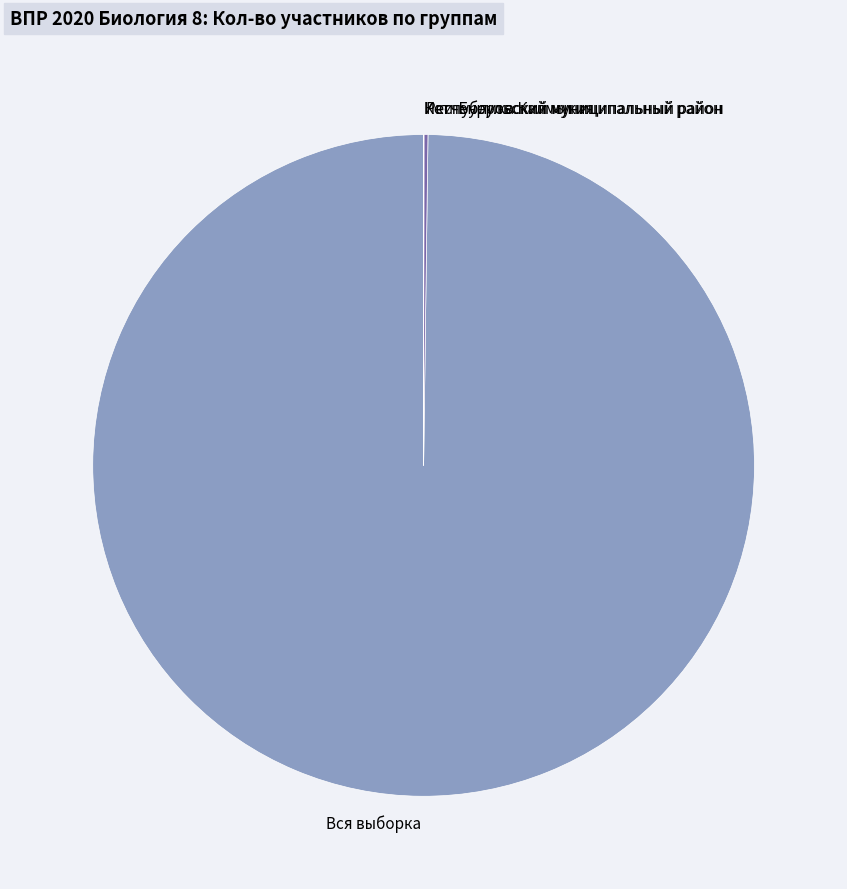

Which category has the biggest portion of the pie?

Вся выборка